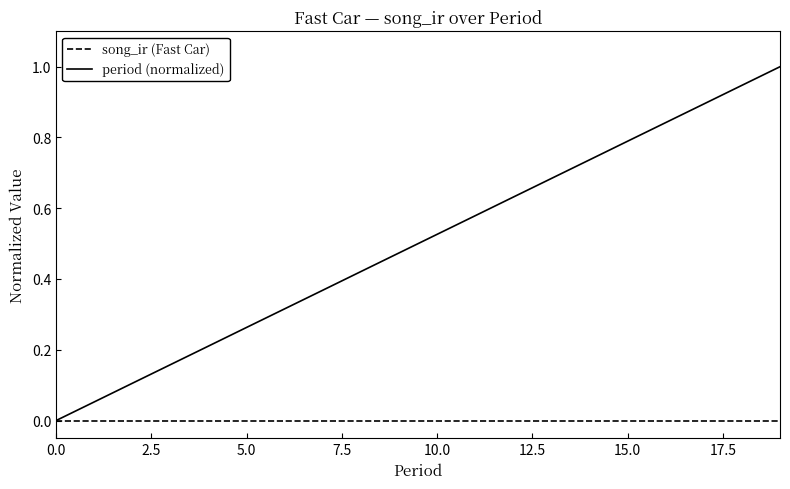

Rank the series by their average value, from highest to lowest.

period (normalized), song_ir (Fast Car)